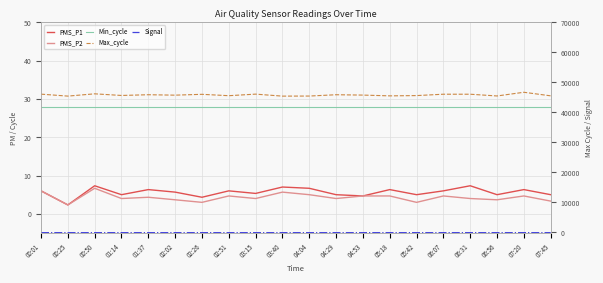

Is the value of PMS_P1 at 06:56 greater than the value of Min_cycle at 03:15?

No